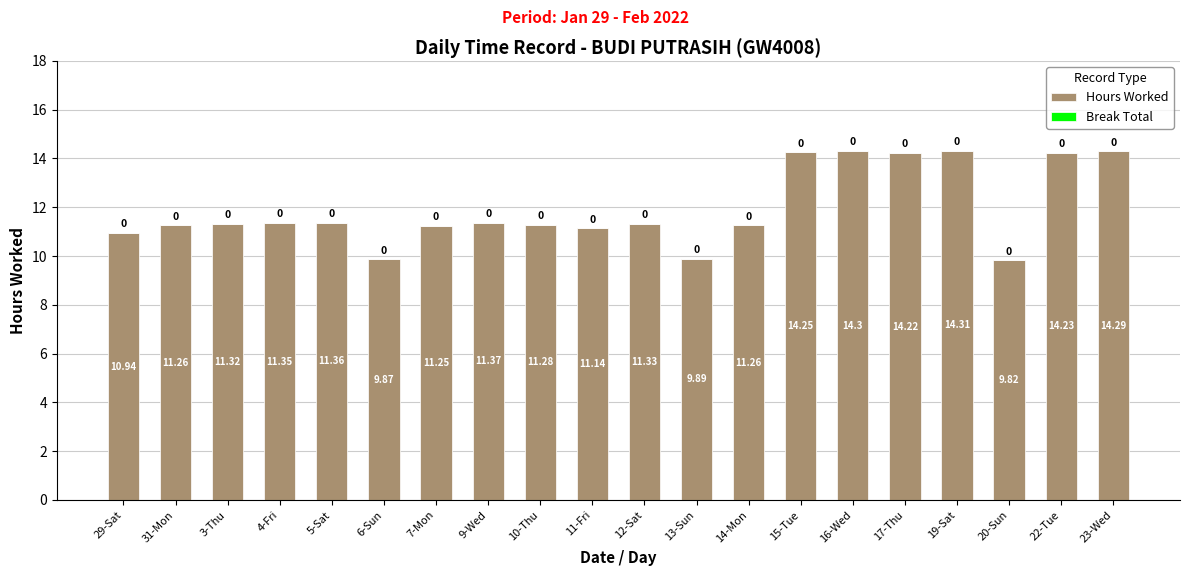

What position from the right is 23-Wed?

1